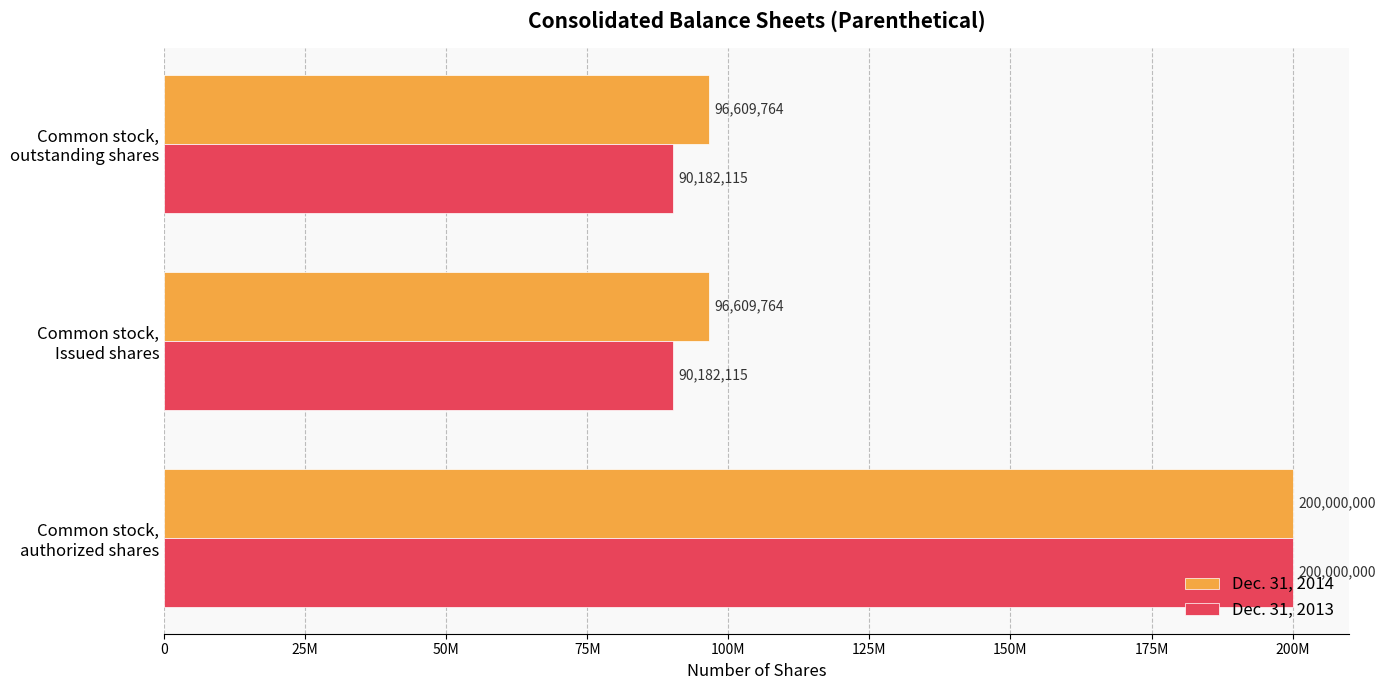

What are all the series names shown in the legend?

Dec. 31, 2014, Dec. 31, 2013